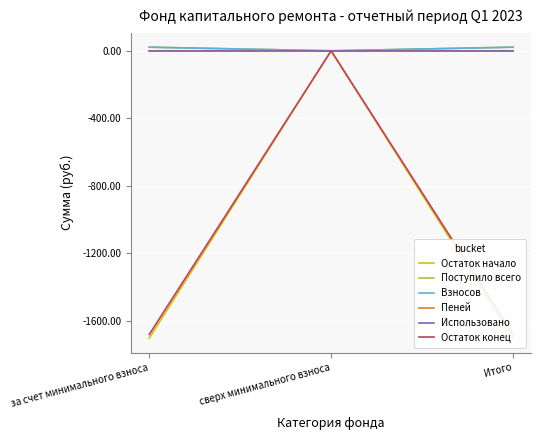

Reading left to right, extract all data points from this chart.

Остаток начало: за счет минимального взноса=-1702.0	сверх минимального взноса=0.0	Итого=-1702.0
Поступило всего: за счет минимального взноса=21.7	сверх минимального взноса=0.0	Итого=21.7
Взносов: за счет минимального взноса=21.5	сверх минимального взноса=0.0	Итого=21.5
Пеней: за счет минимального взноса=0.2	сверх минимального взноса=0.0	Итого=0.2
Использовано: за счет минимального взноса=0.0	сверх минимального взноса=0.0	Итого=0.0
Остаток конец: за счет минимального взноса=-1680.3	сверх минимального взноса=0.0	Итого=-1680.3